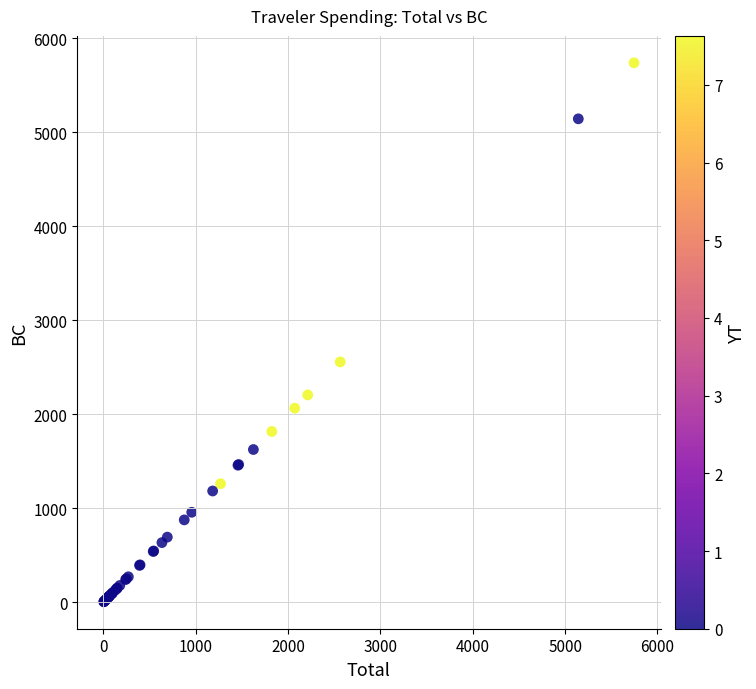

What Y value in the scatter plot is closest to 2871?

2556.8